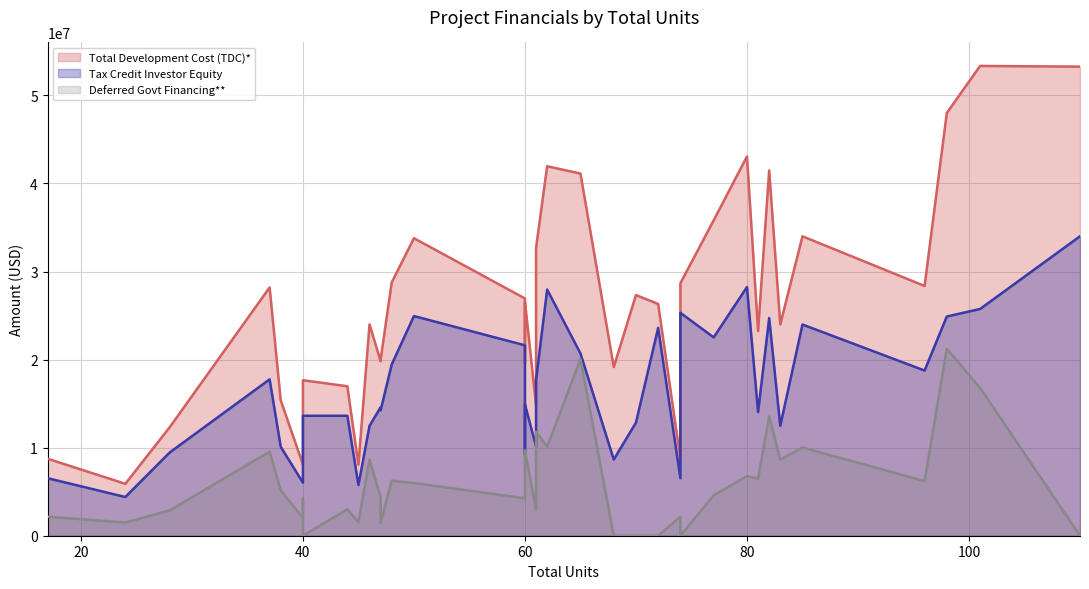

How many data points in Deferred Govt Financing** (line) are less than 4580600?

18